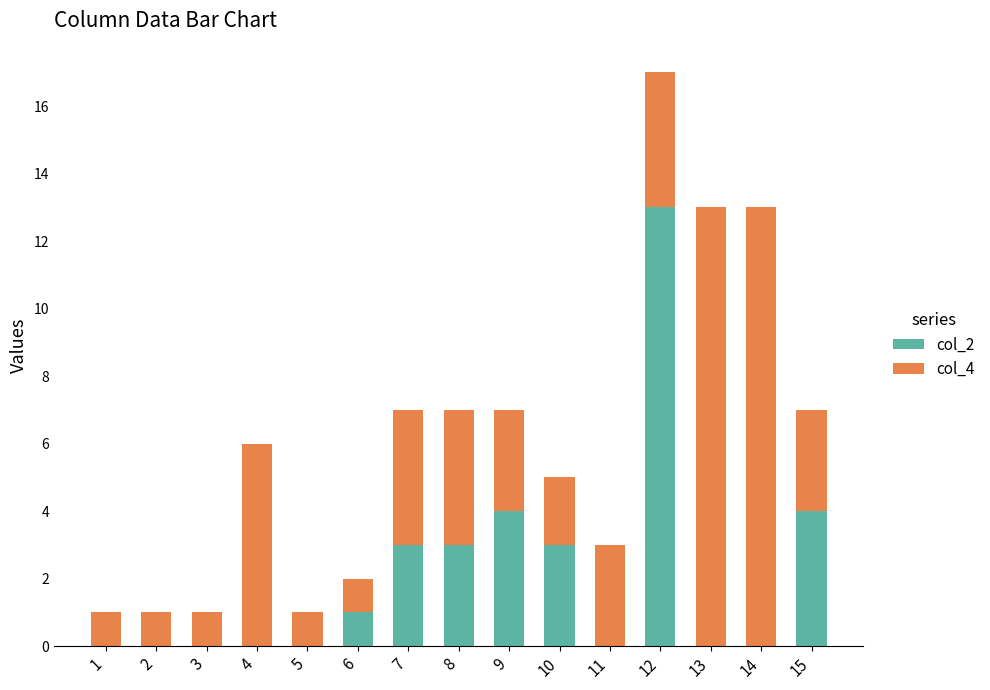

Reading left to right, what are the values for col_2?

1=0	2=0	3=0	4=0	5=0	6=1	7=3	8=3	9=4	10=3	11=0	12=13	13=0	14=0	15=4